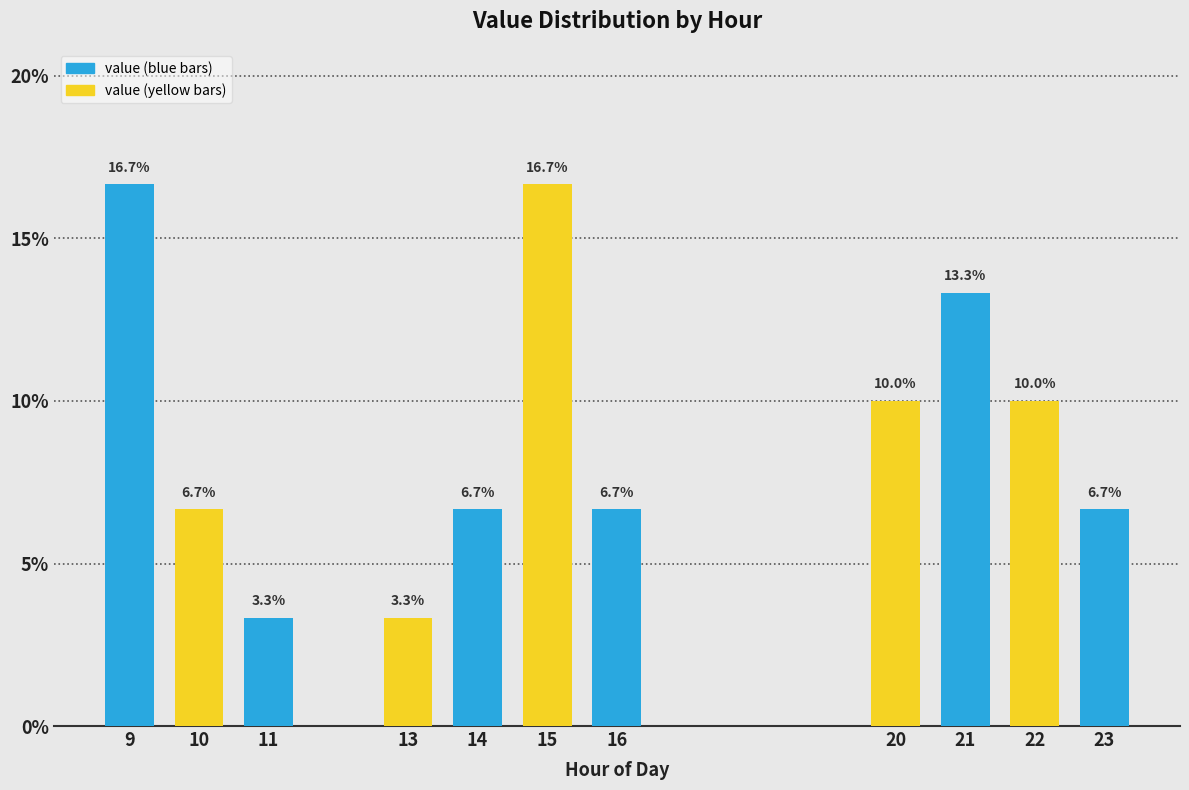

Reading left to right, transcribe all the data shown in this chart.

9=16.7	10=6.7	11=3.3	13=3.3	14=6.7	15=16.7	16=6.7	20=10.0	21=13.3	22=10.0	23=6.7